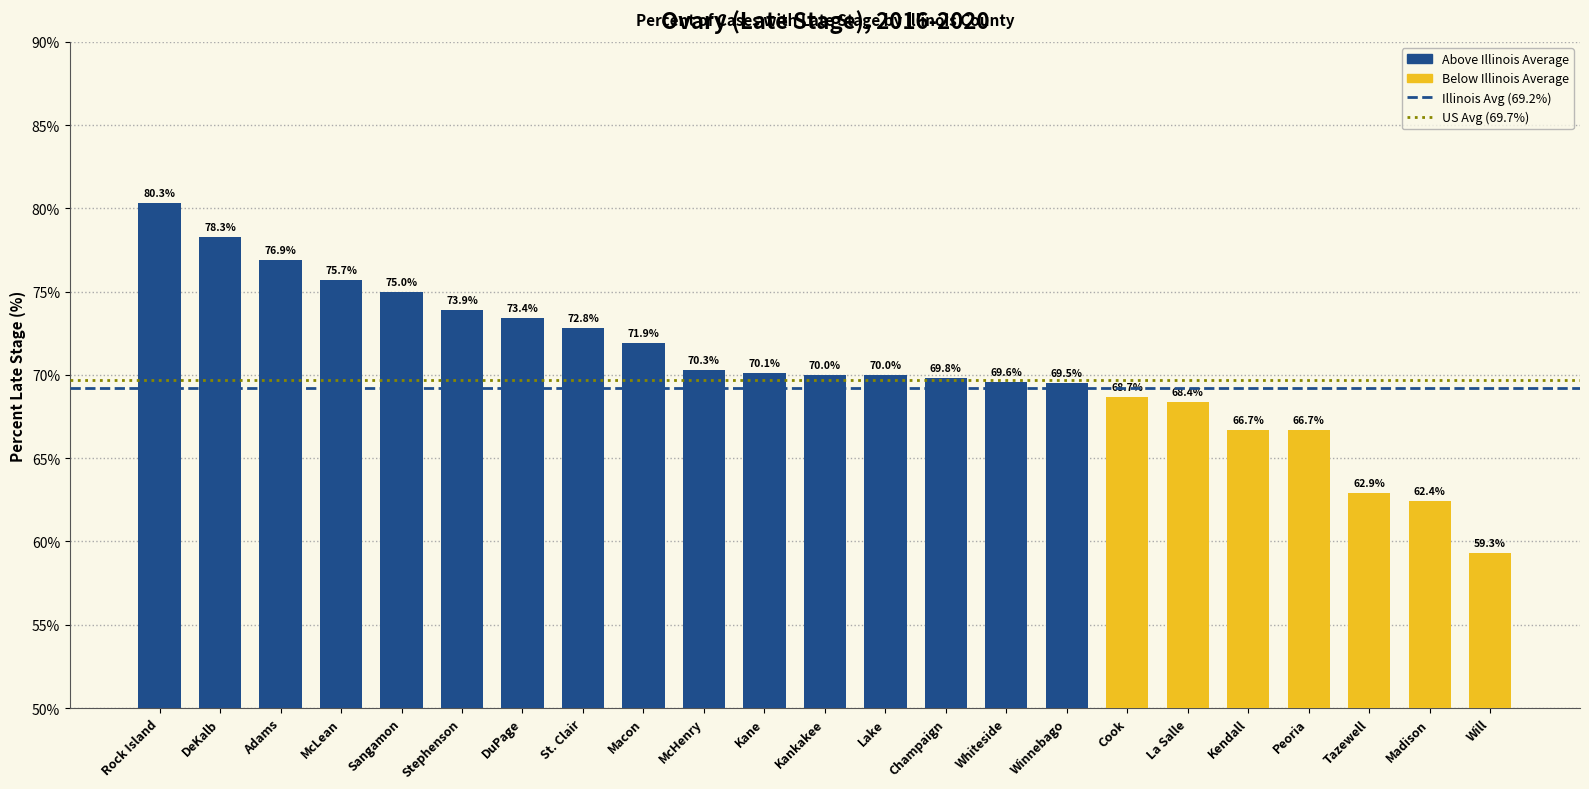

Reading right to left, transcribe all the data shown in this chart.

Will=59.3	Madison=62.4	Tazewell=62.9	Peoria=66.7	Kendall=66.7	La Salle=68.4	Cook=68.7	Winnebago=69.5	Whiteside=69.6	Champaign=69.8	Lake=70.0	Kankakee=70.0	Kane=70.1	McHenry=70.3	Macon=71.9	St. Clair=72.8	DuPage=73.4	Stephenson=73.9	Sangamon=75.0	McLean=75.7	Adams=76.9	DeKalb=78.3	Rock Island=80.3